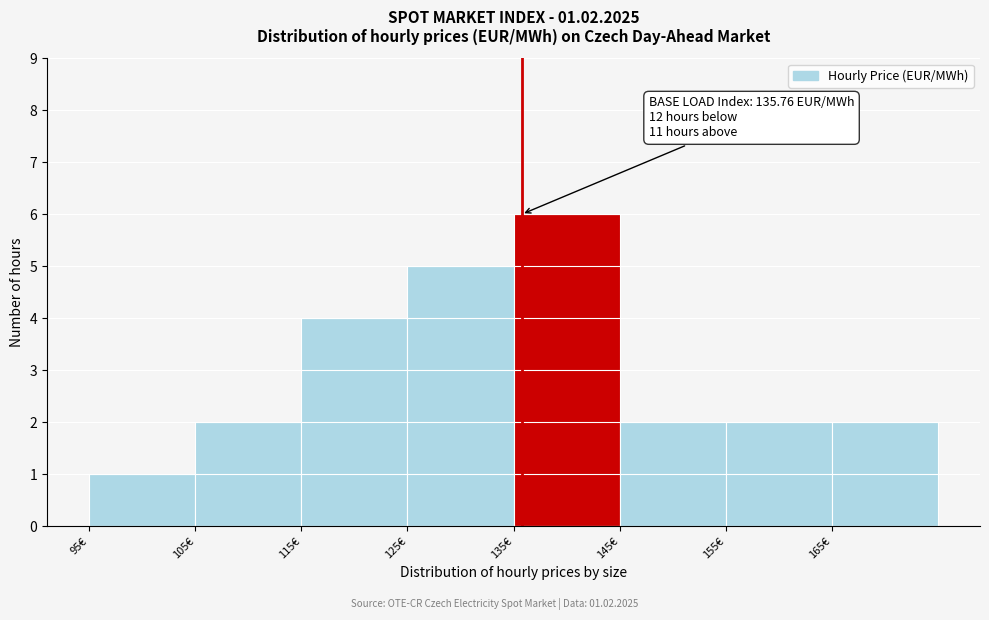

Which range on the x-axis has the tallest bar?

135 to 145